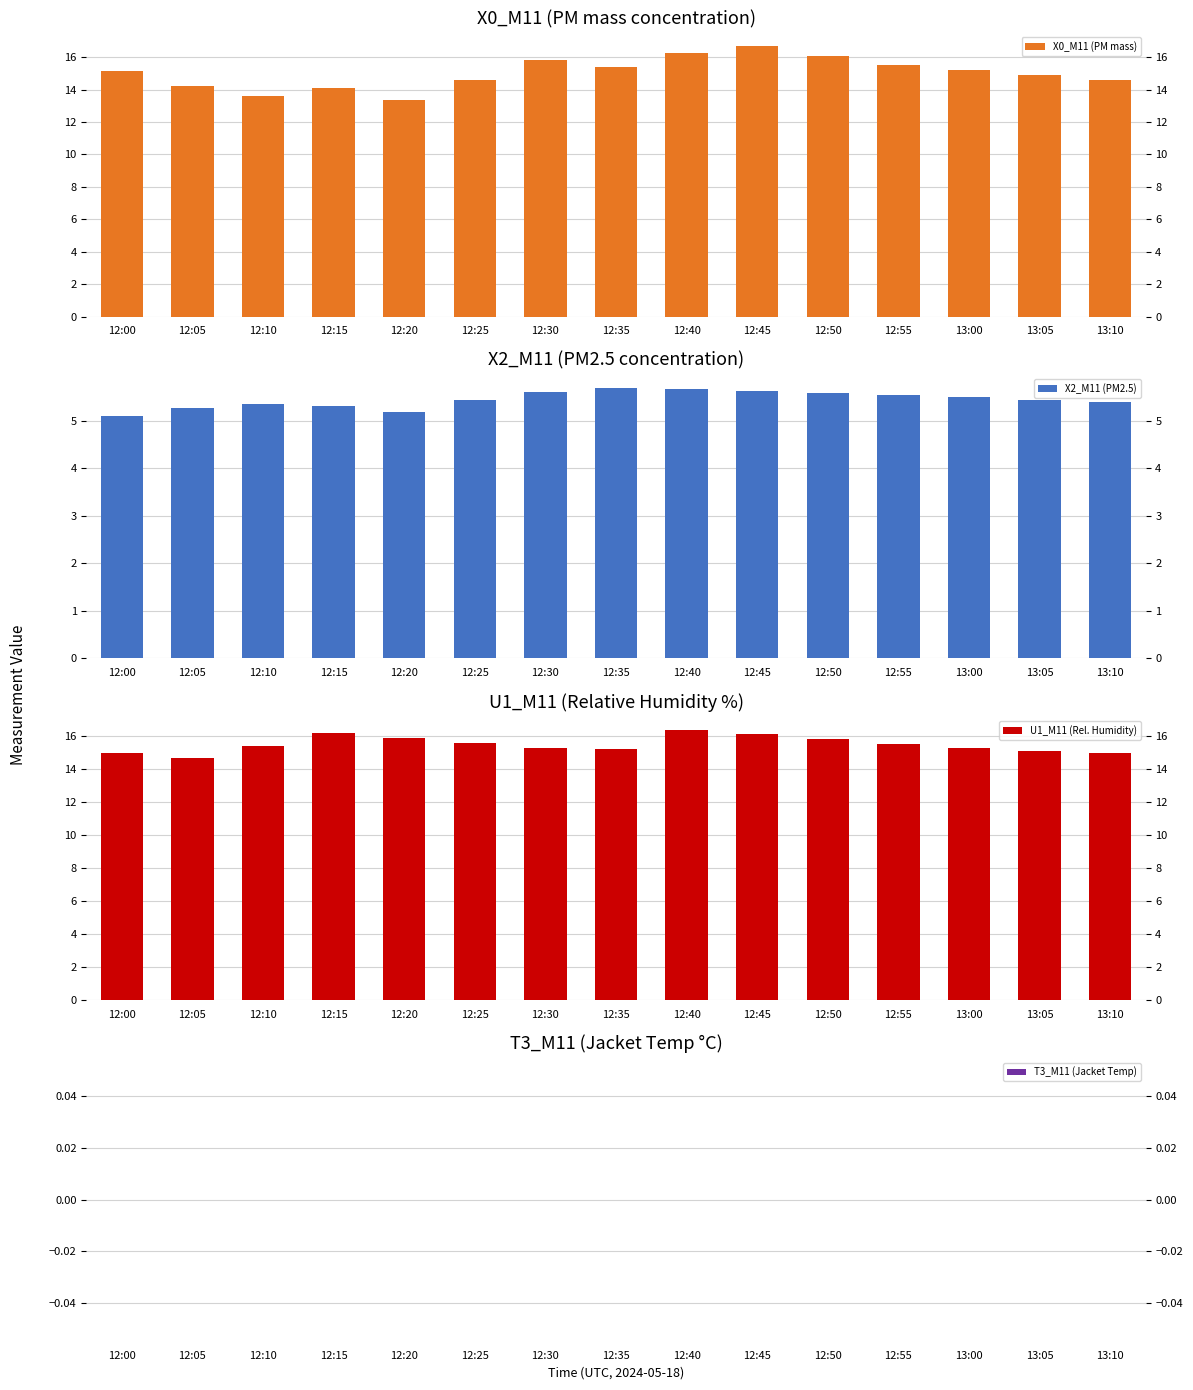

Are the bars grouped side by side (vs. stacked)?

Yes